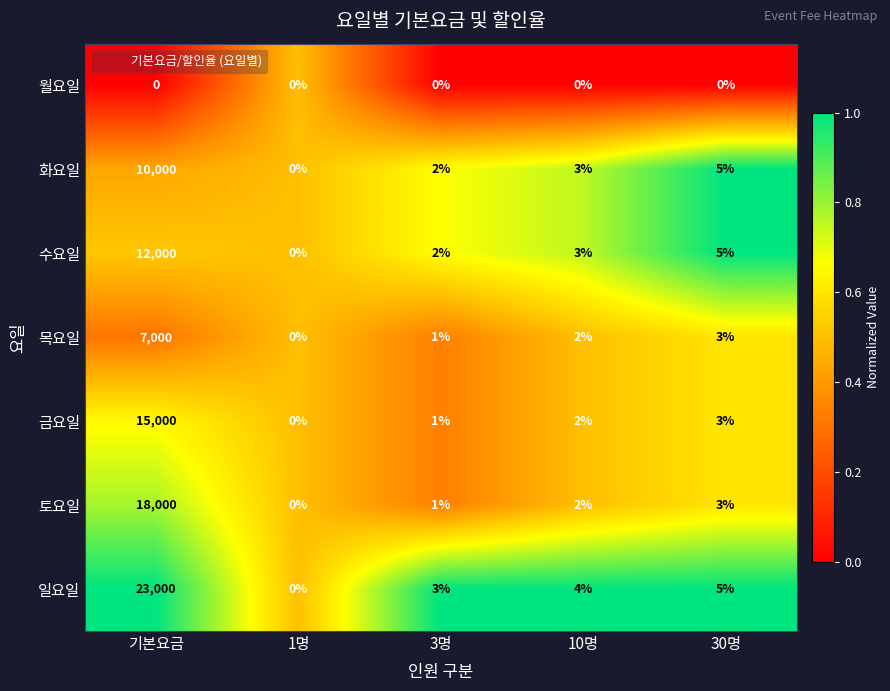

Which series changed the most between 기본요금 and 1명?

일요일